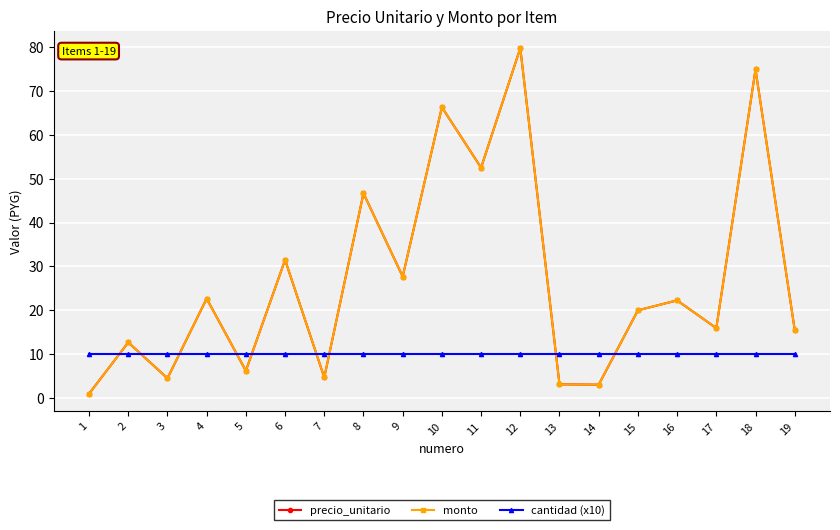

How many lines are shown in the chart?

3